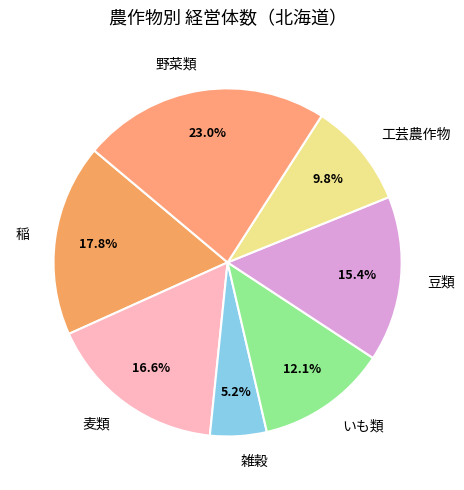

True or false: 麦類 accounts for 17% of the total.

True